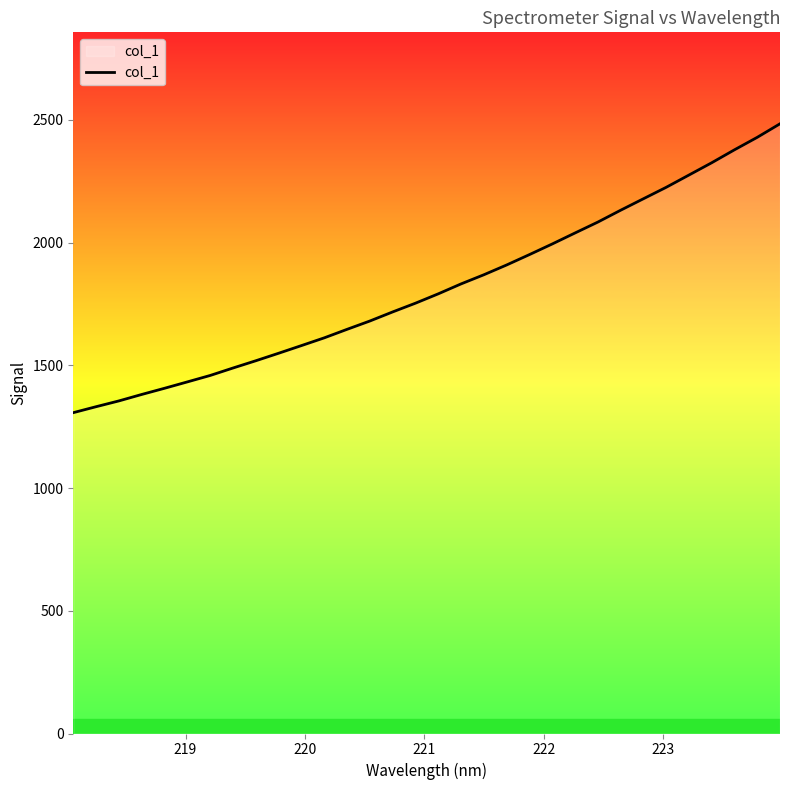

What is the minimum value shown in the chart?

1307.1